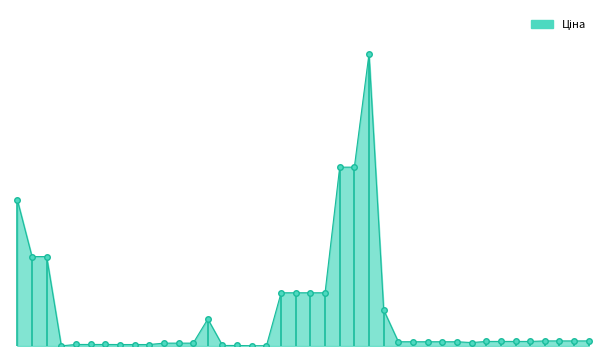

Does the chart display data point markers on the line(s)?

No